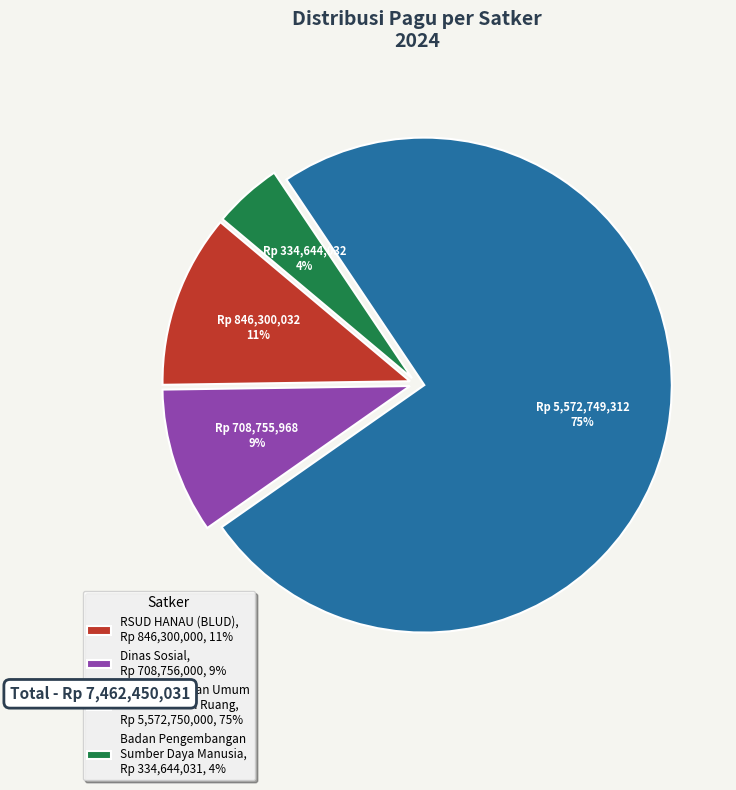

Which category has the biggest portion of the pie?

Dinas Pekerjaan Umum dan Penataan Ruang, Rp 5,572,750,000, 75%